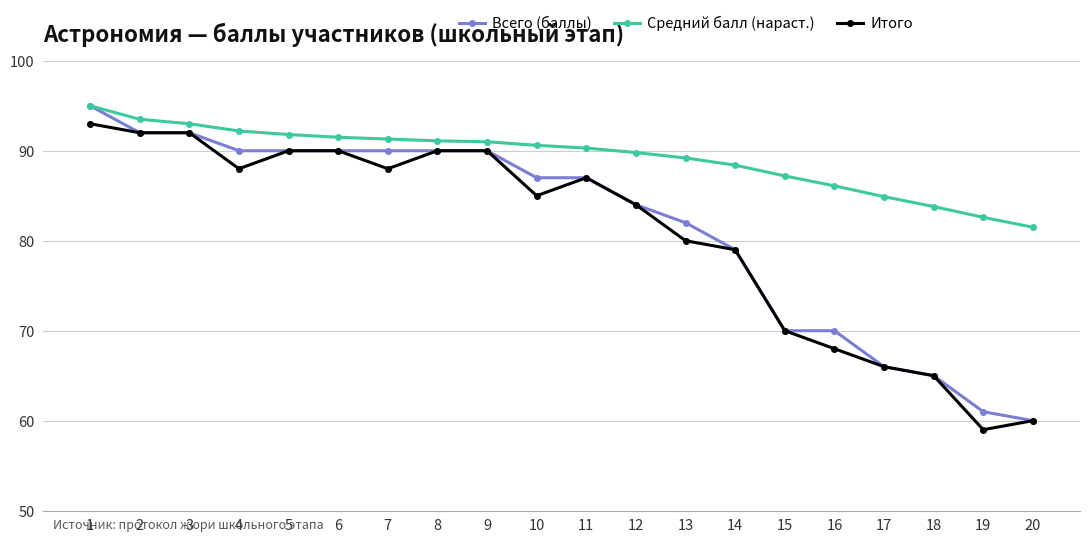

What is the smallest value displayed?

59.0